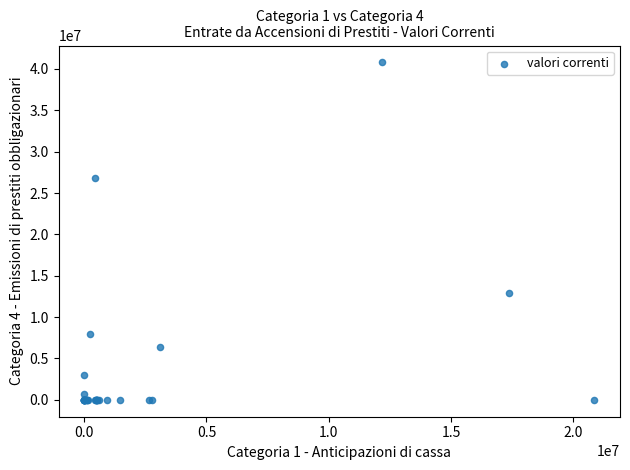

What Y value in the scatter plot is closest to 20397830?

26818000